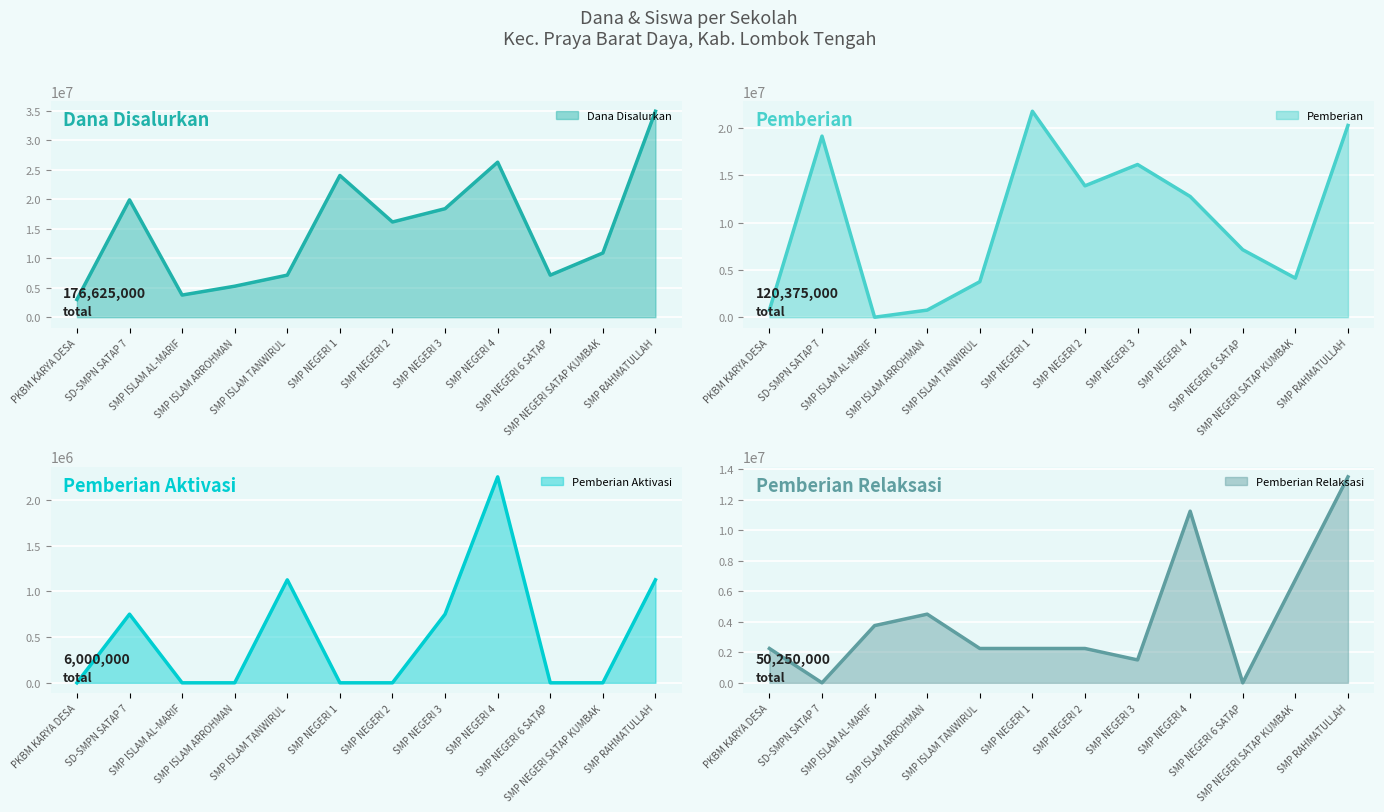

Between SMP NEGERI 2 and SMP RAHMATULLAH, which series saw the biggest shift?

Dana Disalurkan